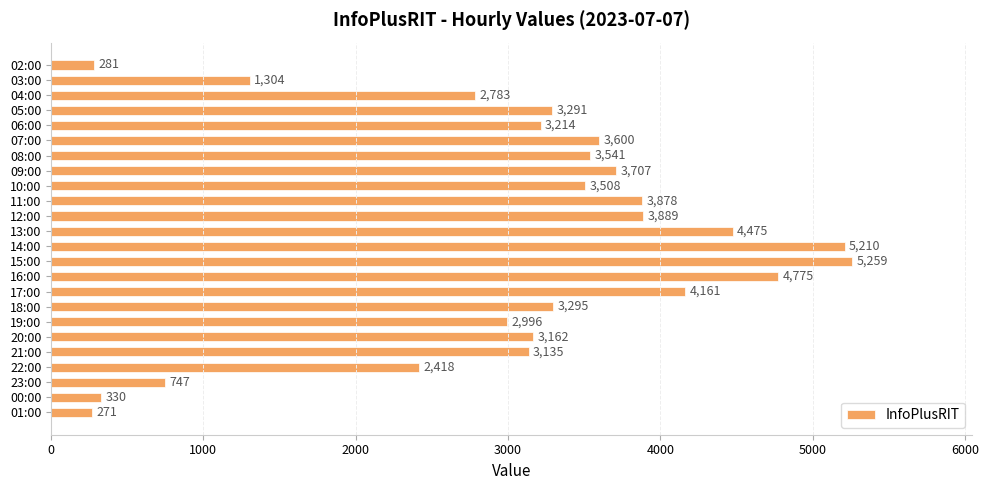

How many distinct data groups are displayed?

1